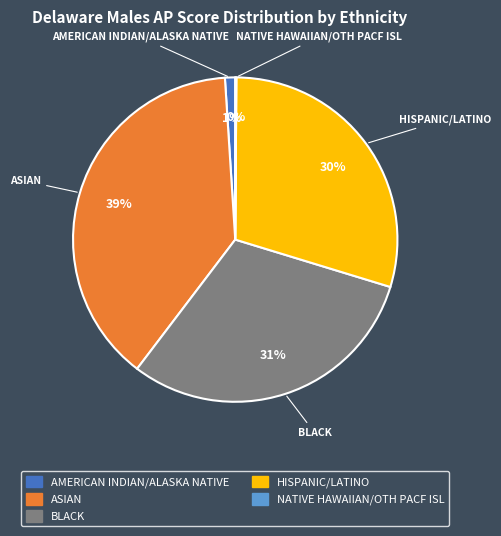

What is the largest slice in the pie chart?

ASIAN